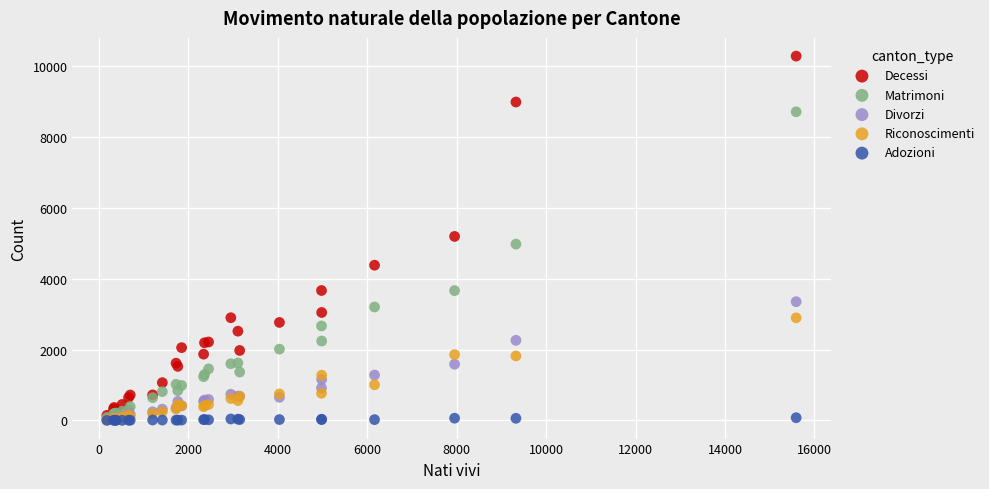

What are all the series names shown in the legend?

Decessi, Matrimoni, Divorzi, Riconoscimenti, Adozioni